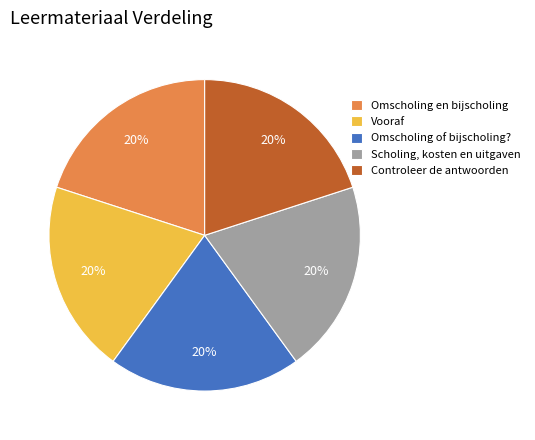

Approximately how many times larger is the value at Omscholing of bijscholing? compared to Scholing, kosten en uitgaven?

1.0